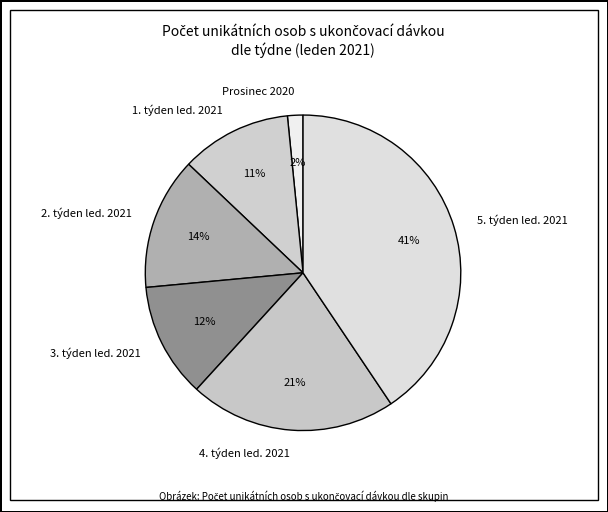

The 2. týden led. 2021 slice represents 14% of the pie. True or false?

True